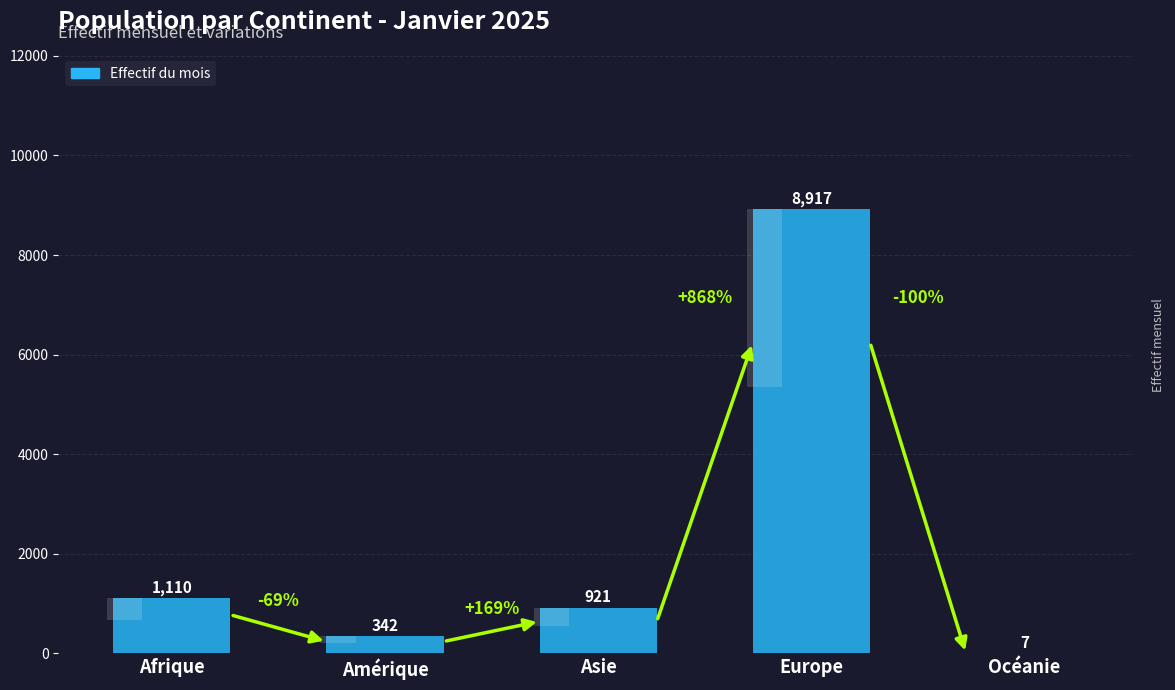

What is the difference between the values at Océanie and Asie?

914